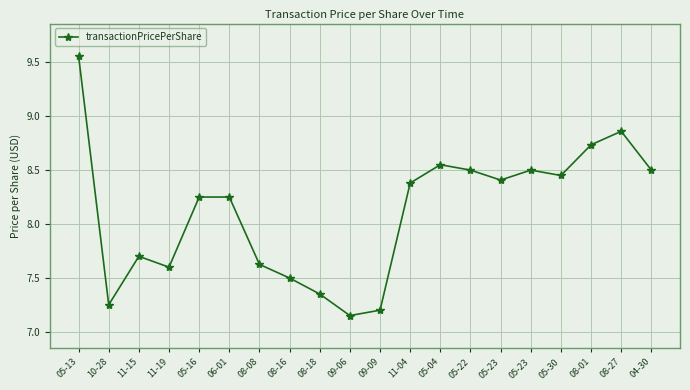

Reading left to right, extract all data points from this chart.

05-13=9.6	10-28=7.2	11-15=7.7	11-19=7.6	05-16=8.2	06-01=8.2	08-08=7.6	08-16=7.5	08-18=7.3	09-06=7.2	09-09=7.2	11-04=8.4	05-04=8.6	05-22=8.5	05-23=8.4	05-23=8.5	05-30=8.4	08-01=8.7	08-27=8.9	04-30=8.5